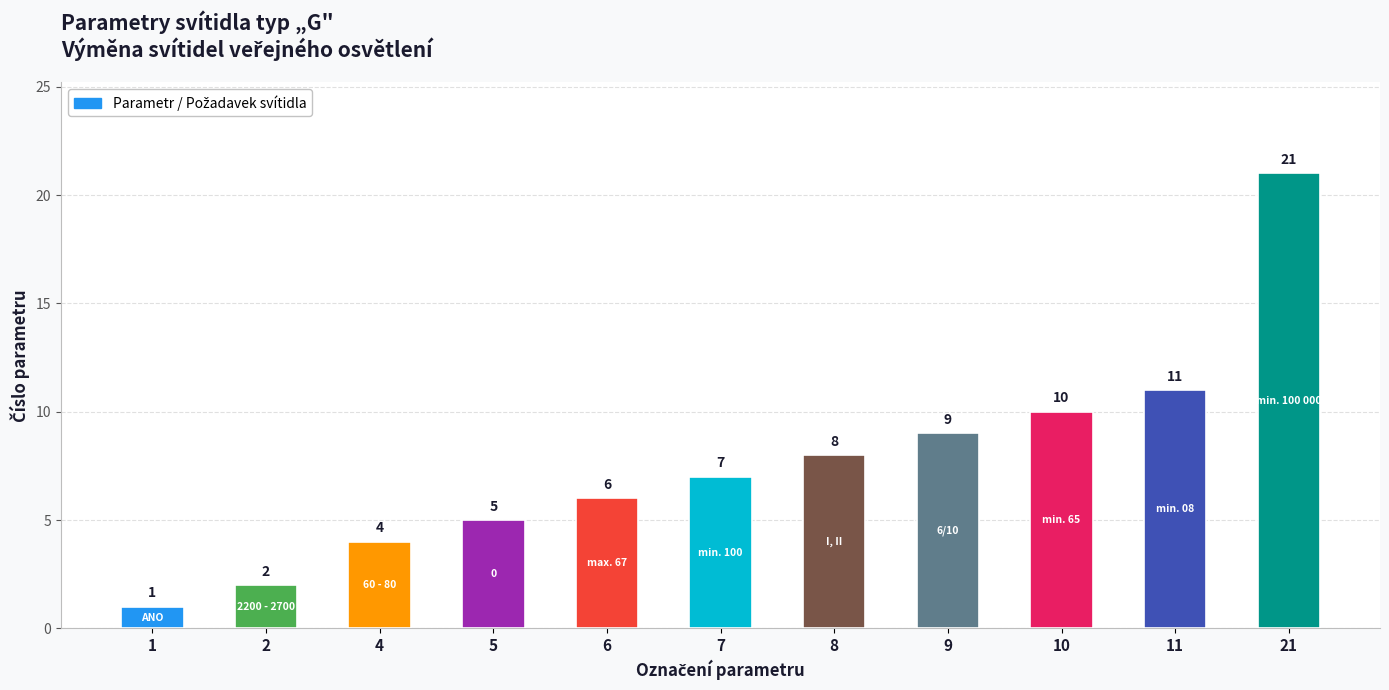

Rank the categories by value from lowest to highest.

1, 2, 4, 5, 6, 7, 8, 9, 10, 11, 21